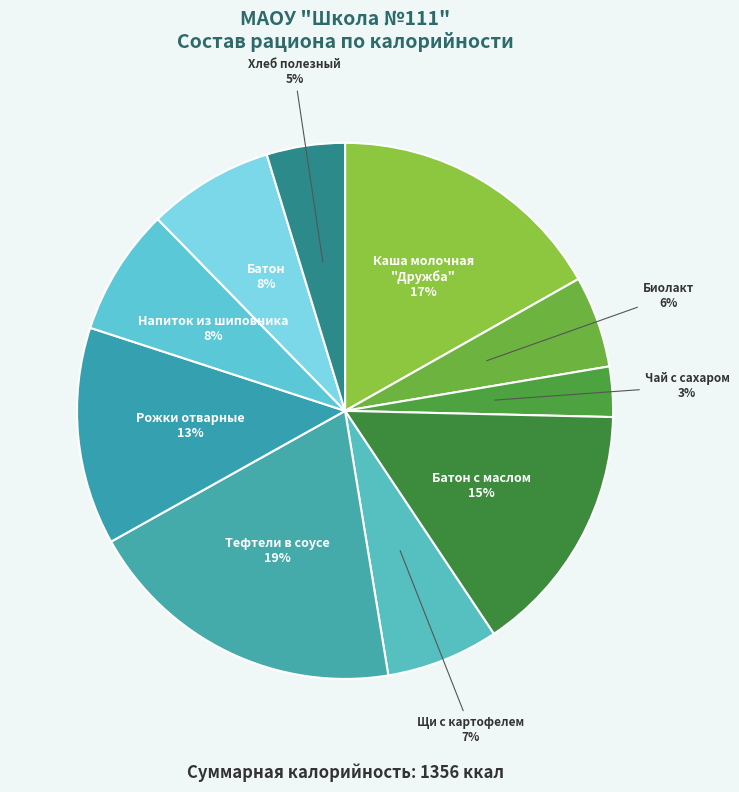

Do Биолакт and Батон together represent more than half of the pie?

No